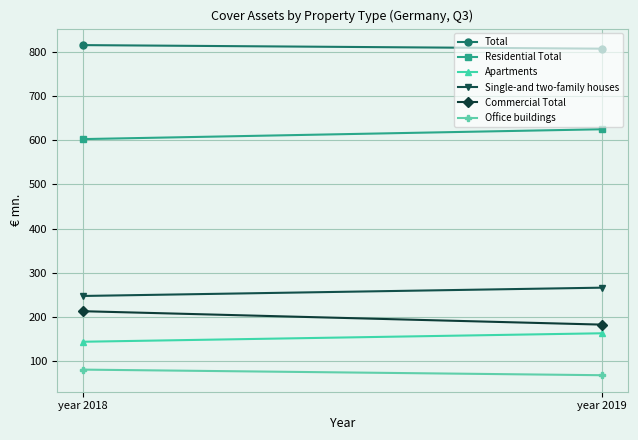

Which series has the largest range (max minus min)?

Commercial Total